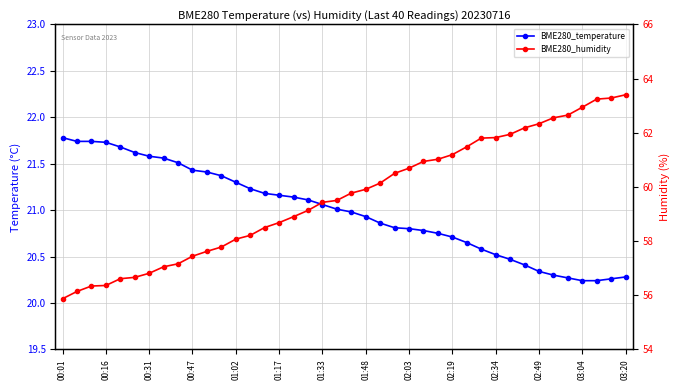

At how many categories does at least one series exceed 21?

40